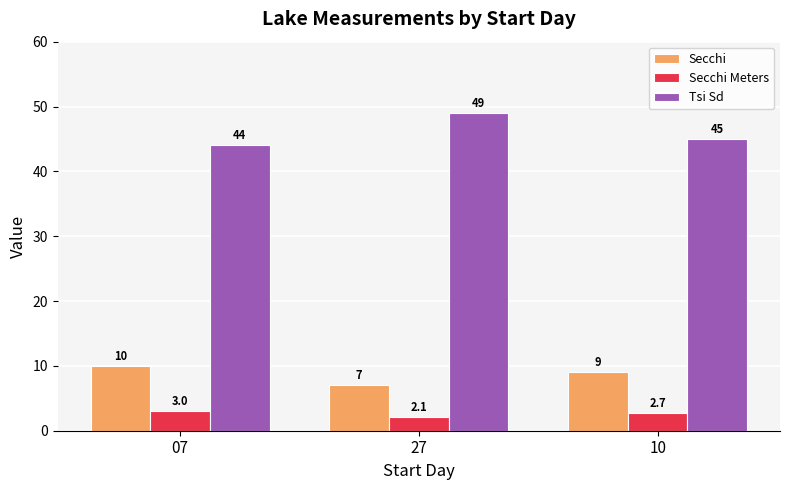

At which category does the chart reach its minimum across all series?

27